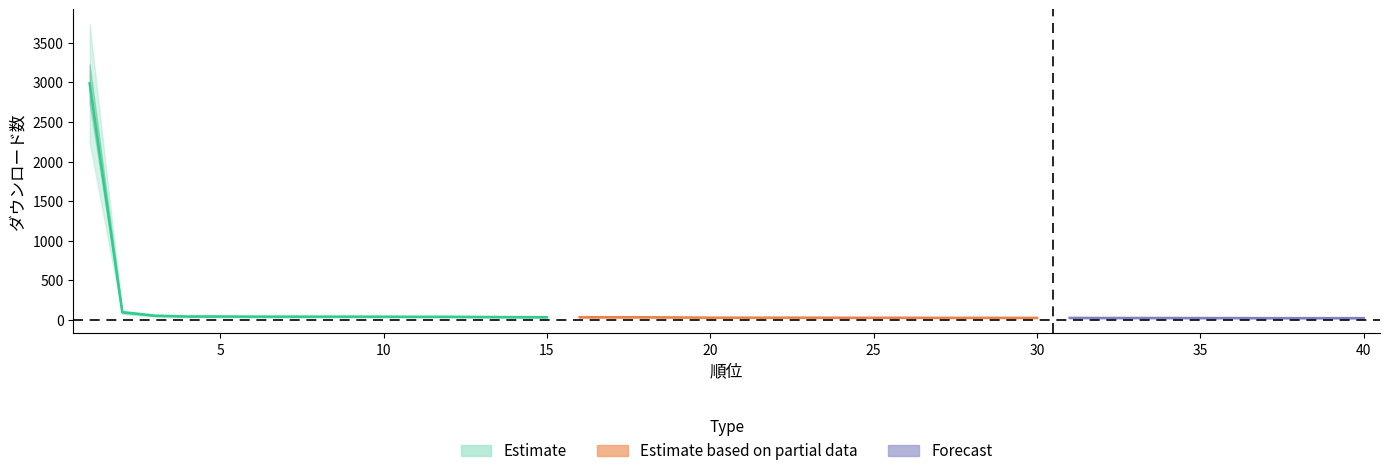

Read the value at 3.

52